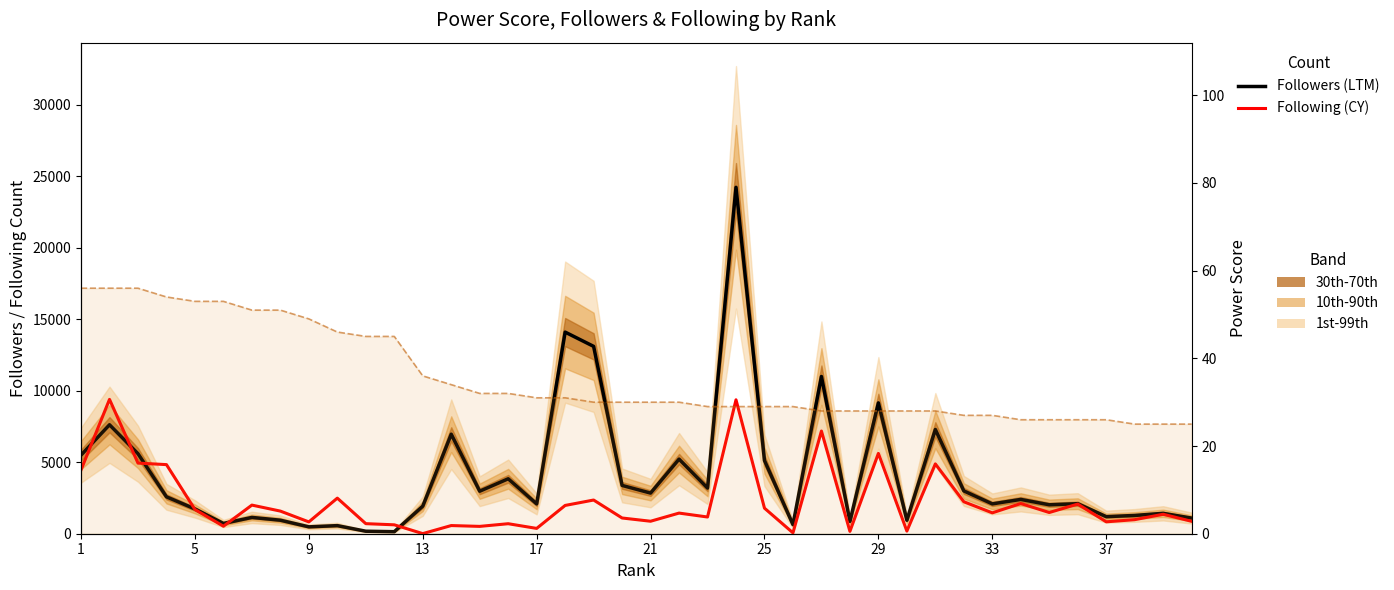

What is the average value of the Power Score series?

36